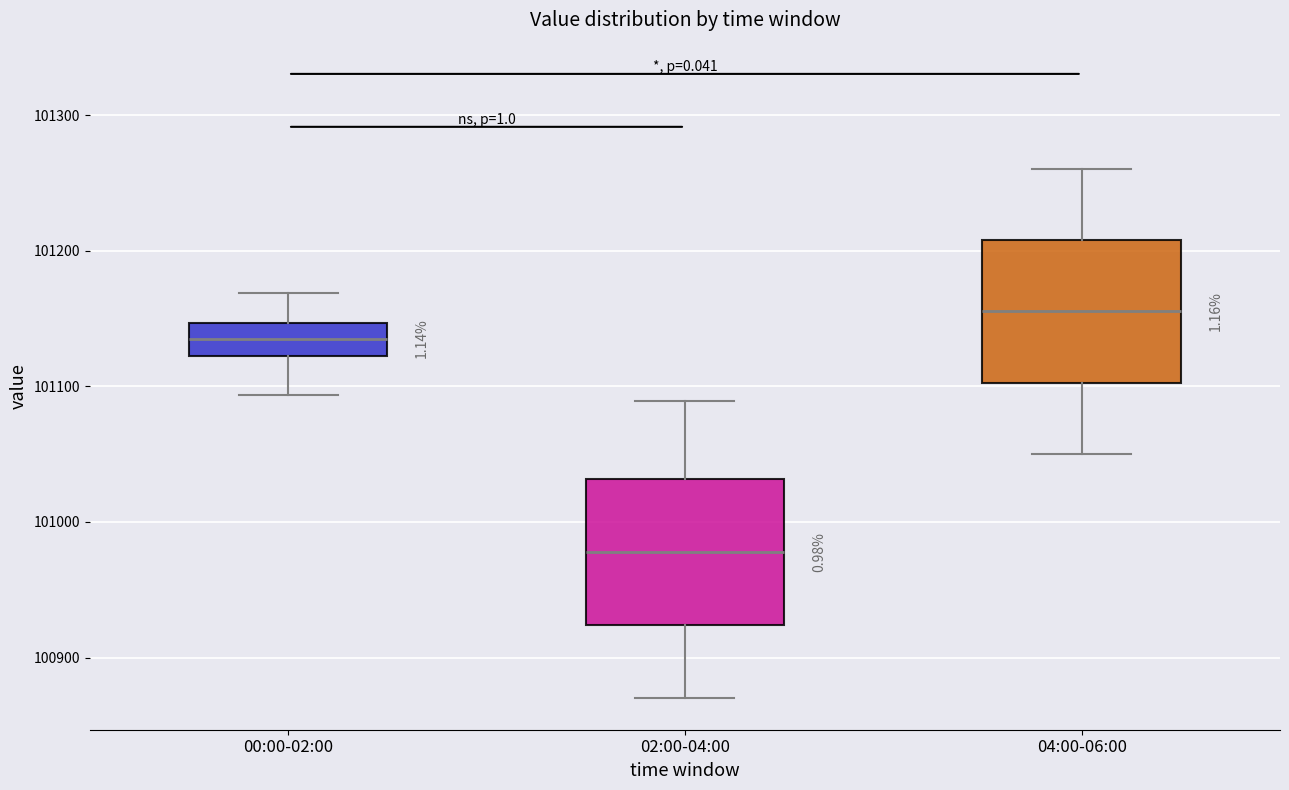

Reading left to right, transcribe this box plot: for each box, give where its median line is, the range the box spans, and where its two whiskers end, as read against the y-axis. The values are not printed on the chart, so give them approximately, as read against the axis.

00:00-02:00: median 101140, box 101120 to 101150, whiskers 101090 to 101170
02:00-04:00: median 100980, box 100920 to 101030, whiskers 100870 to 101090
04:00-06:00: median 101160, box 101100 to 101210, whiskers 101050 to 101260